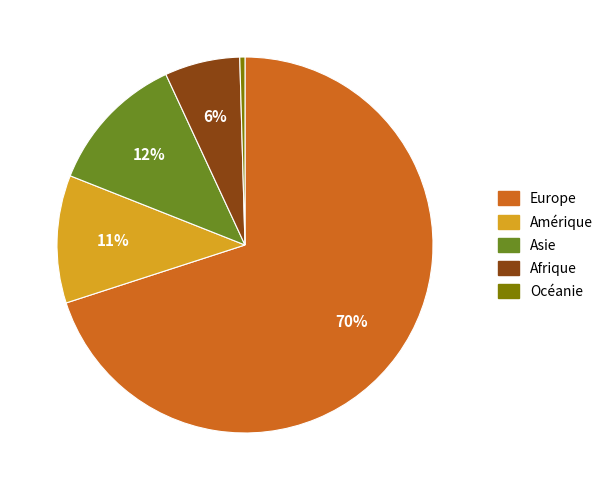

To the nearest percent, what is the difference between the Afrique and Océanie slice percentages?

6%